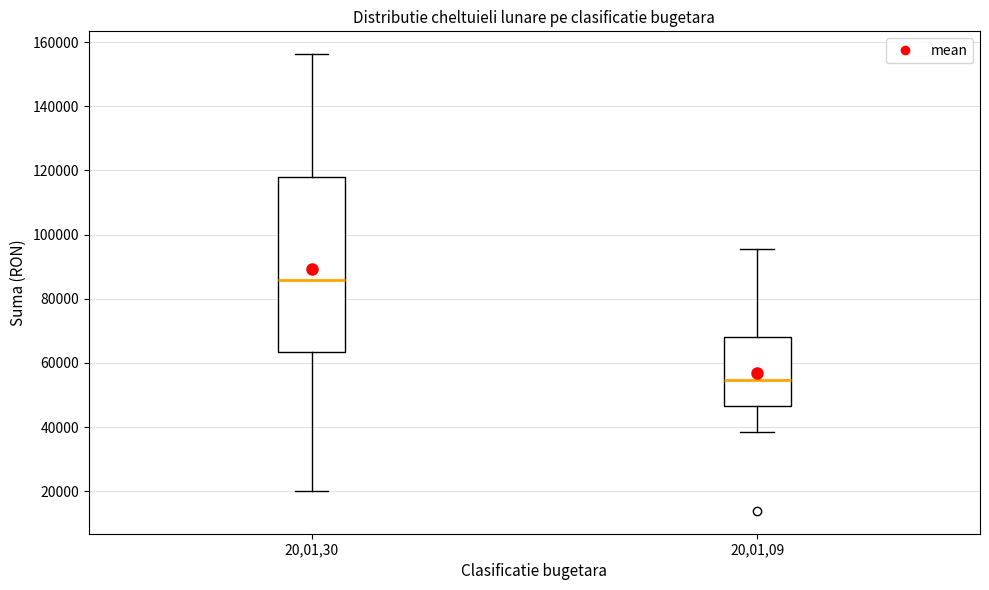

Reading left to right, transcribe this box plot: for each box, give where its median line is, the range the box spans, and where its two whiskers end, as read against the y-axis. The values are not printed on the chart, so give them approximately, as read against the axis.

20,01,30: median 86000, box 64000 to 118000, whiskers 20000 to 156000
20,01,09: median 54000, box 46000 to 68000, whiskers 38000 to 96000